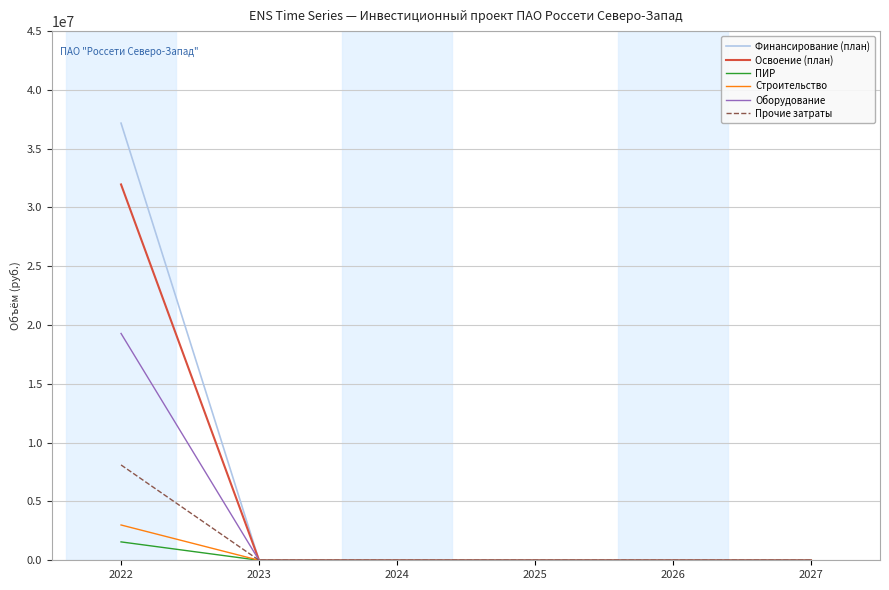

The value of Строительство at 2025 is 1738438. True or false?

False